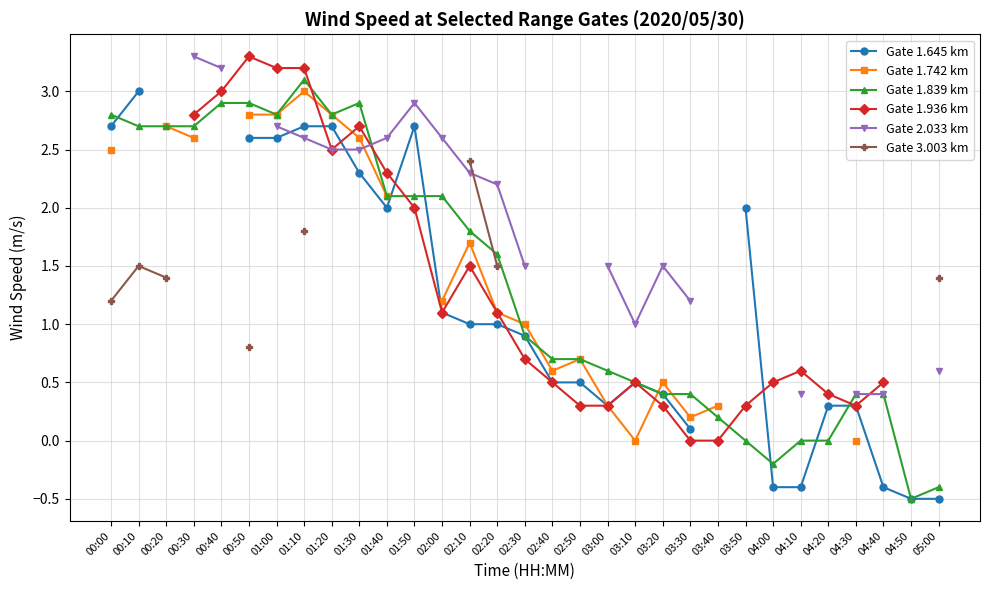

True or false: Gate 3.003 km and Gate 1.936 km intersect in this chart.

False